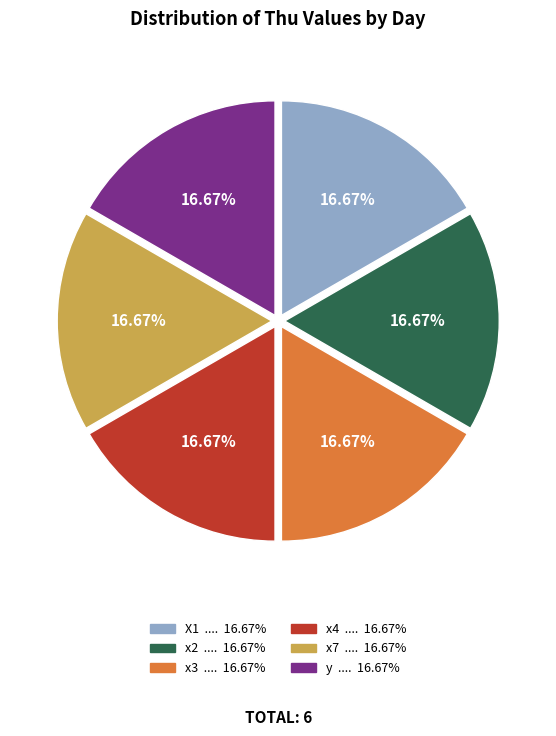

How many segments does this pie chart have?

6